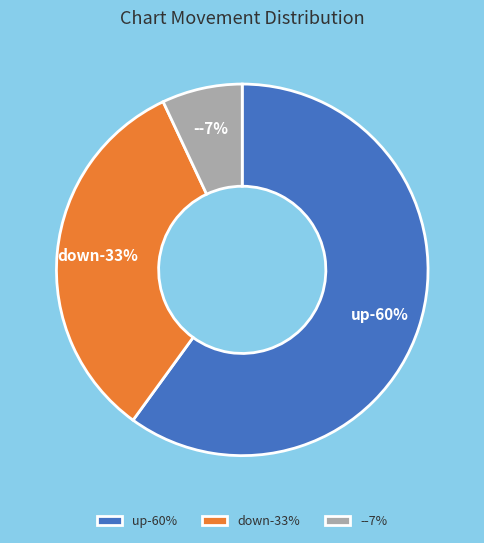

What percentage do up and down together represent?

93.0%